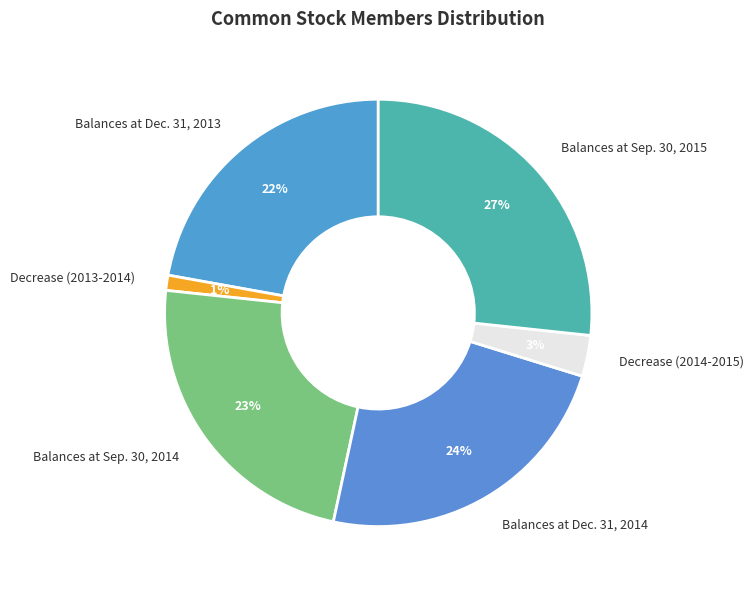

To the nearest percent, what portion does Balances at Sep. 30, 2014 represent?

23%